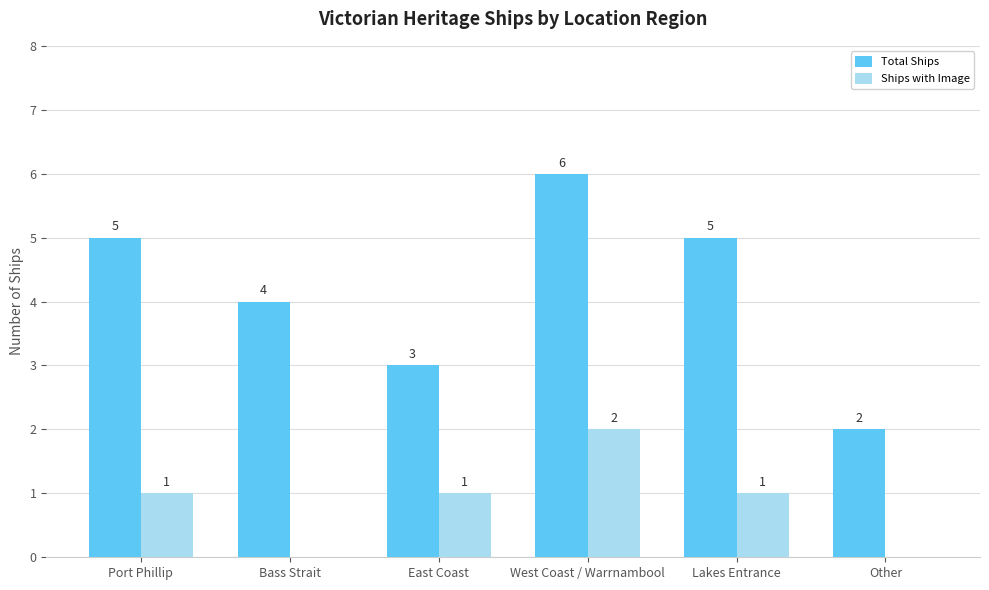

What is the maximum value shown in the chart?

6